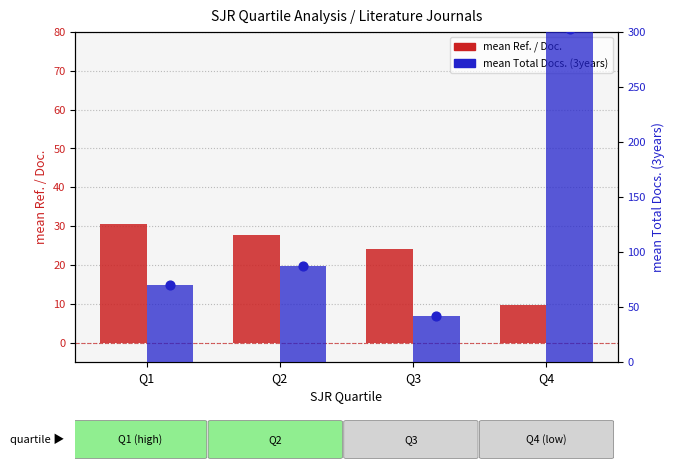

Which series reaches the minimum Y coordinate?

mean Ref. / Doc.